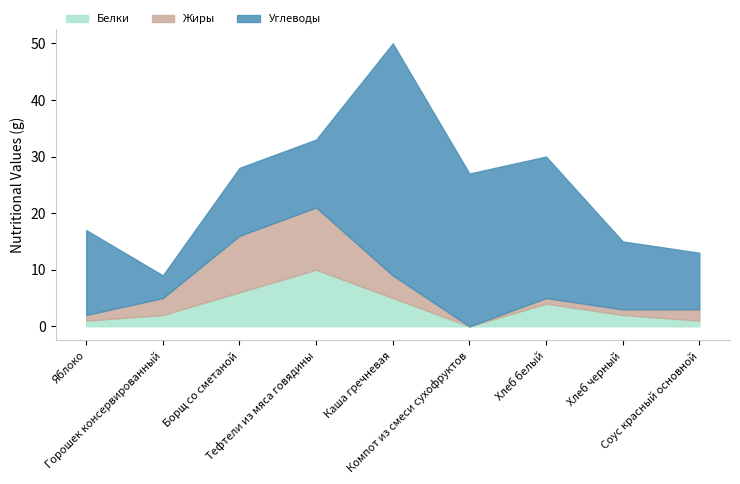

How many data points in Жиры are less than 2?

4